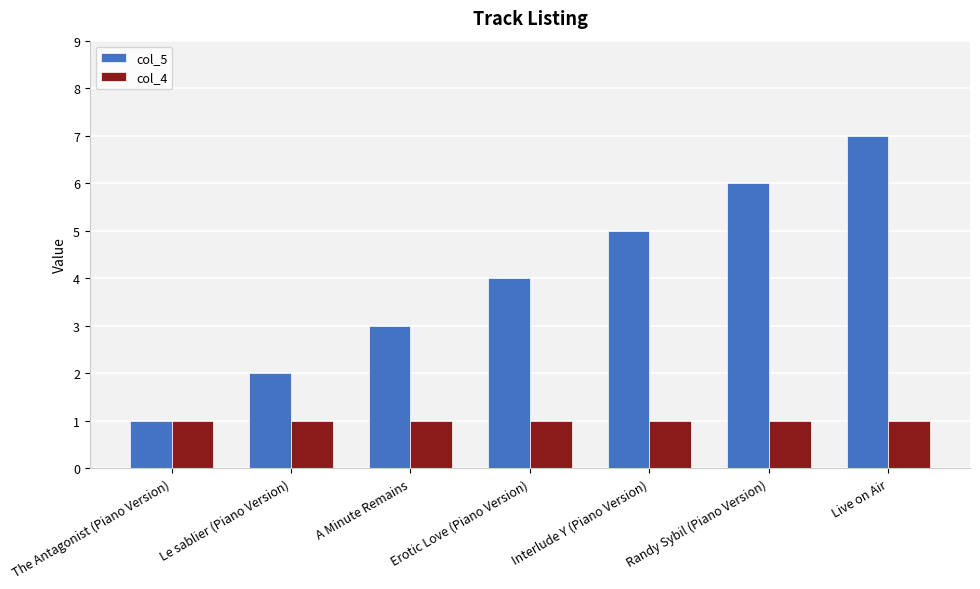

At which label does col_5 reach its peak?

Live on Air